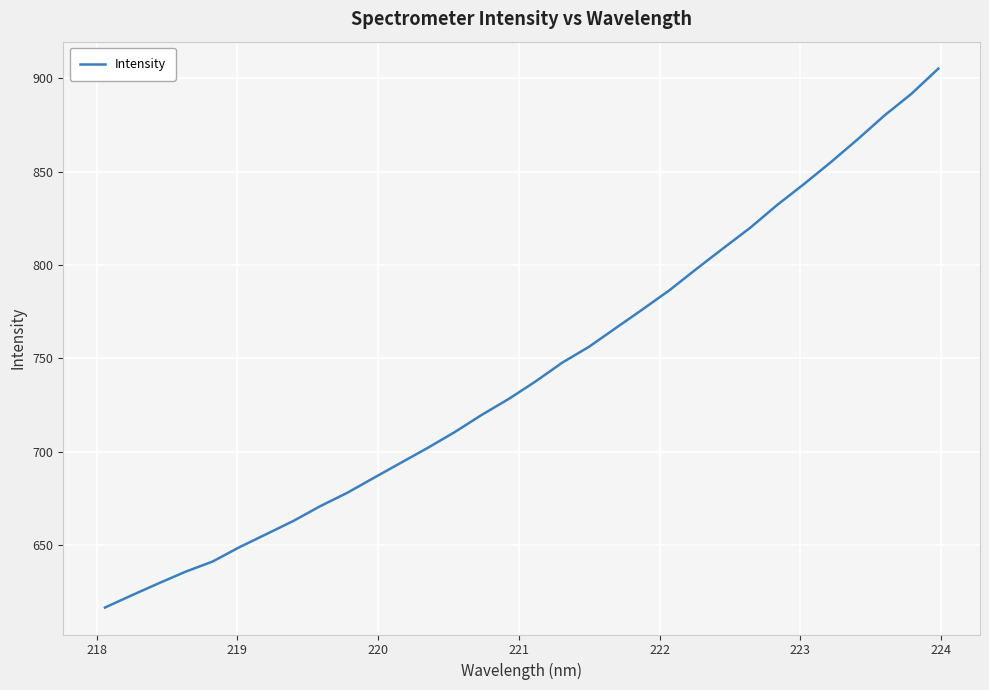

Is this an area chart (filled region under the line)?

No